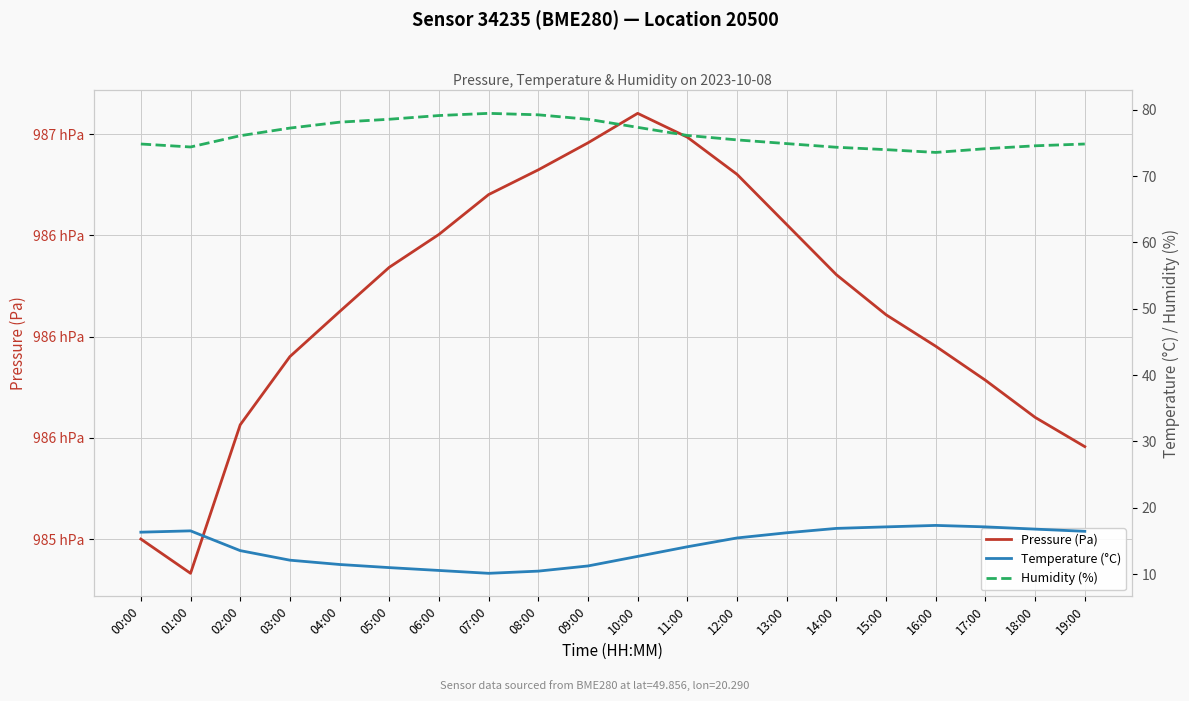

What is the label of the 8th point from the right?

12:00